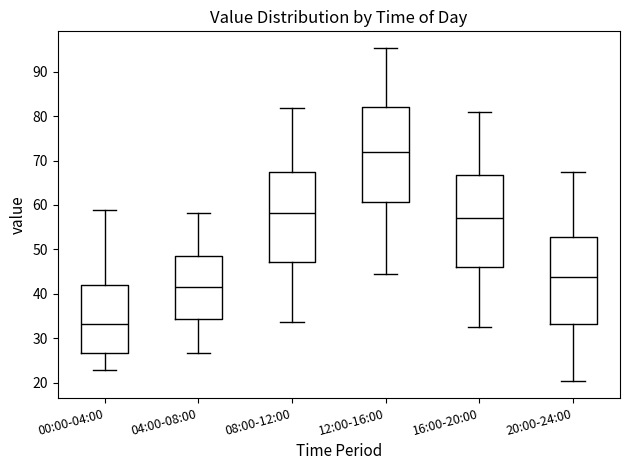

Reading left to right, transcribe this box plot: for each box, give where its median line is, the range the box spans, and where its two whiskers end, as read against the y-axis. The values are not printed on the chart, so give them approximately, as read against the axis.

00:00-04:00: median 33, box 27 to 42, whiskers 23 to 59
04:00-08:00: median 42, box 34 to 49, whiskers 27 to 58
08:00-12:00: median 58, box 47 to 68, whiskers 34 to 82
12:00-16:00: median 72, box 61 to 82, whiskers 45 to 95
16:00-20:00: median 57, box 46 to 67, whiskers 33 to 81
20:00-24:00: median 44, box 33 to 53, whiskers 20 to 67